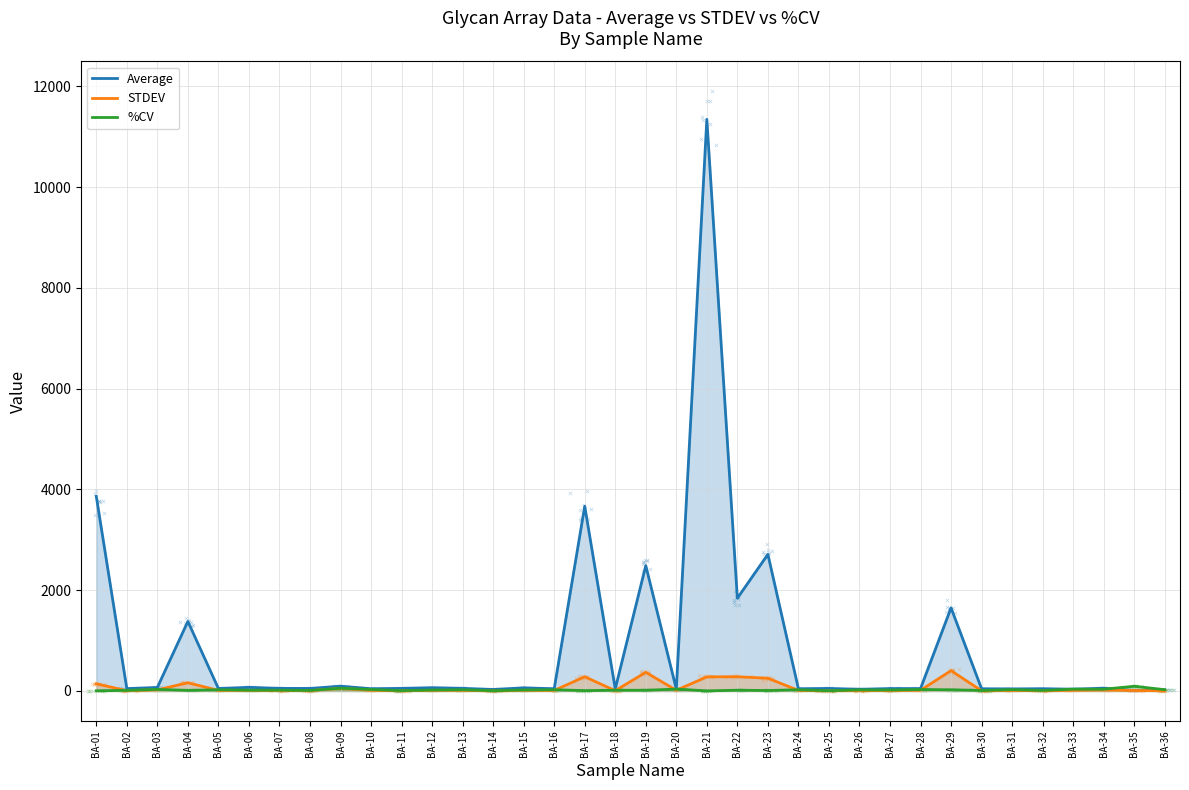

At which category is the sum across all series the highest?

BA-21